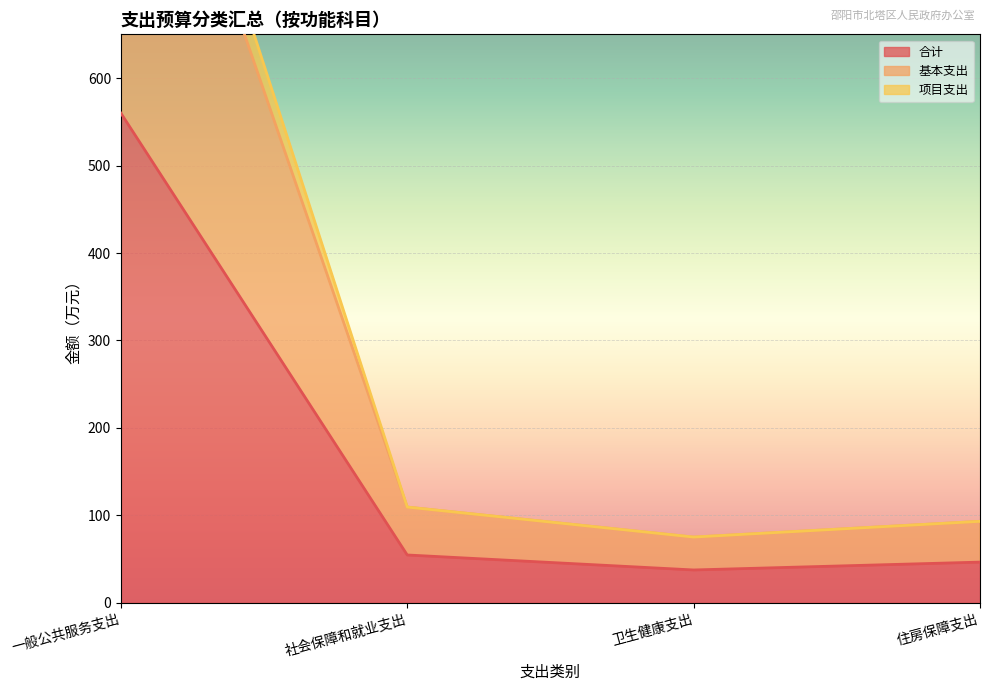

Reading left to right, transcribe all the data shown in this chart.

合计: 一般公共服务支出=560.0	社会保障和就业支出=54.8	卫生健康支出=37.6	住房保障支出=46.6
基本支出: 一般公共服务支出=1060.6	社会保障和就业支出=109.5	卫生健康支出=75.3	住房保障支出=93.2
项目支出: 一般公共服务支出=1120.0	社会保障和就业支出=109.5	卫生健康支出=75.3	住房保障支出=93.2